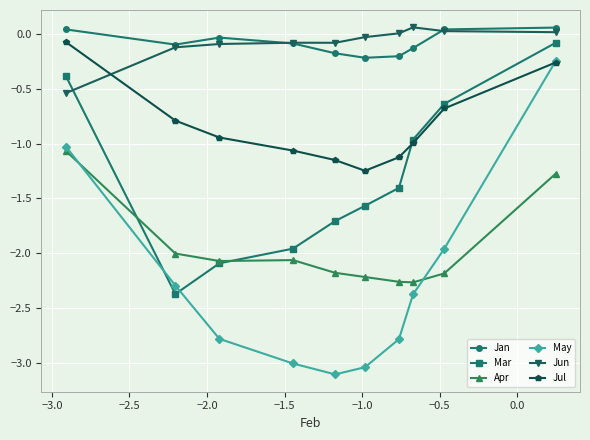

How many lines are shown in the chart?

6